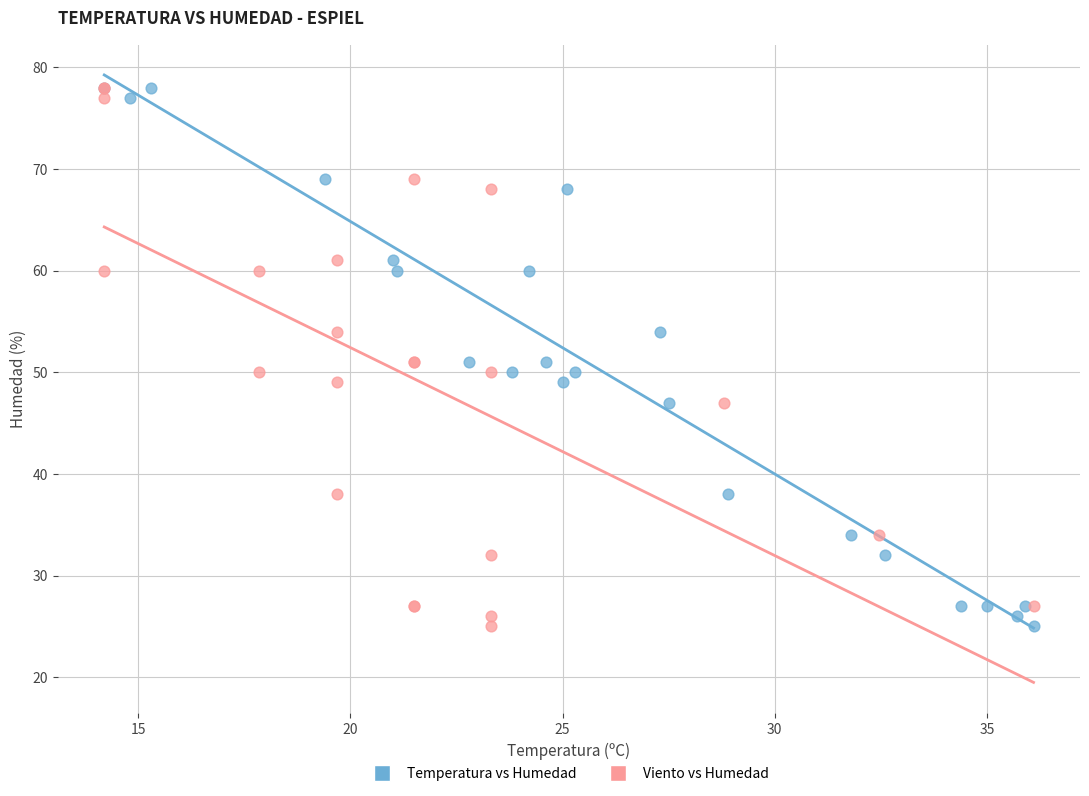

What are all the series names shown in the legend?

Temperatura vs Humedad, Viento vs Humedad